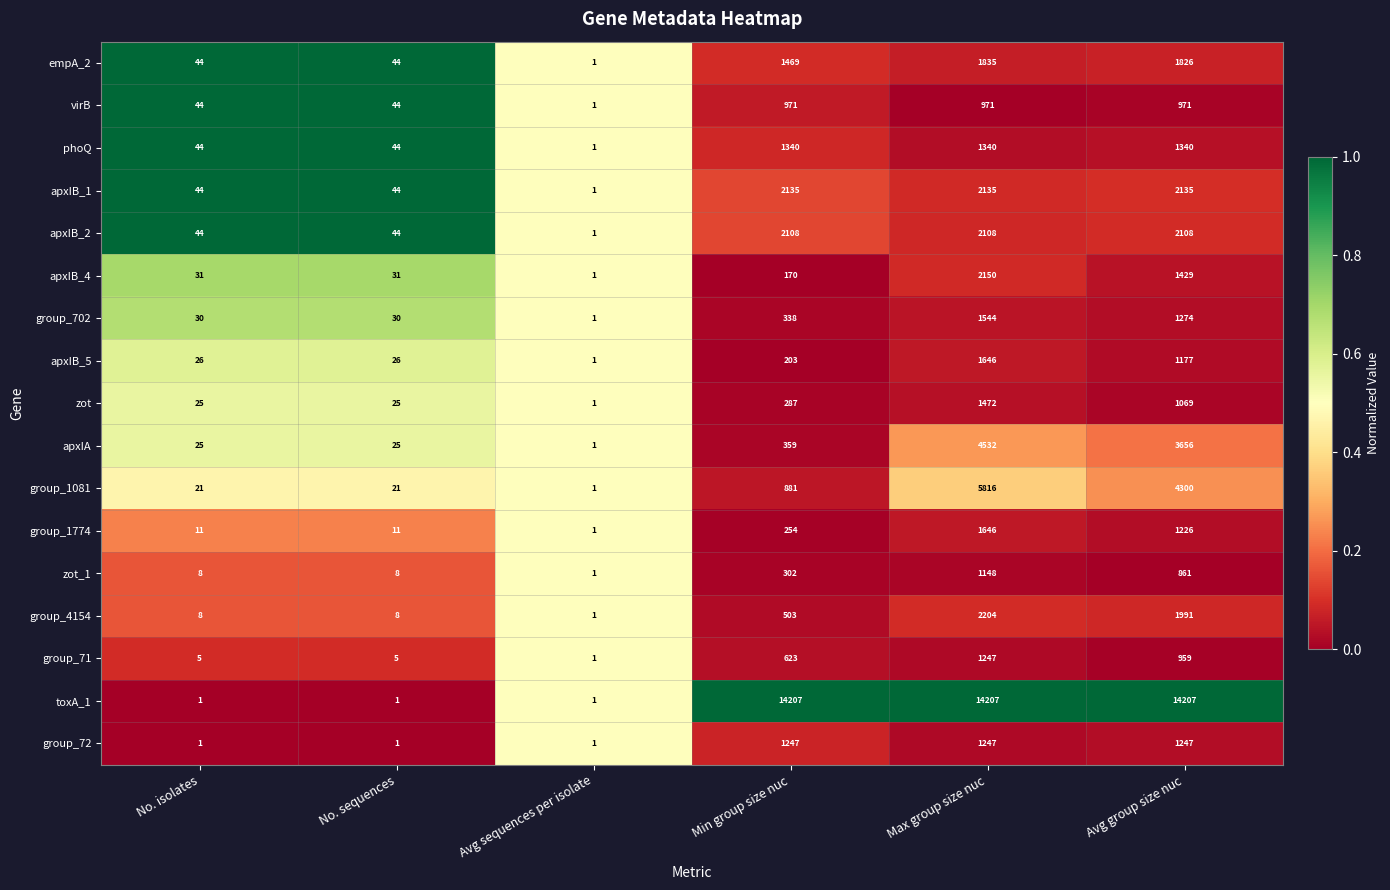

True or false: zot_1 has a value of 302 at Min group size nuc.

True